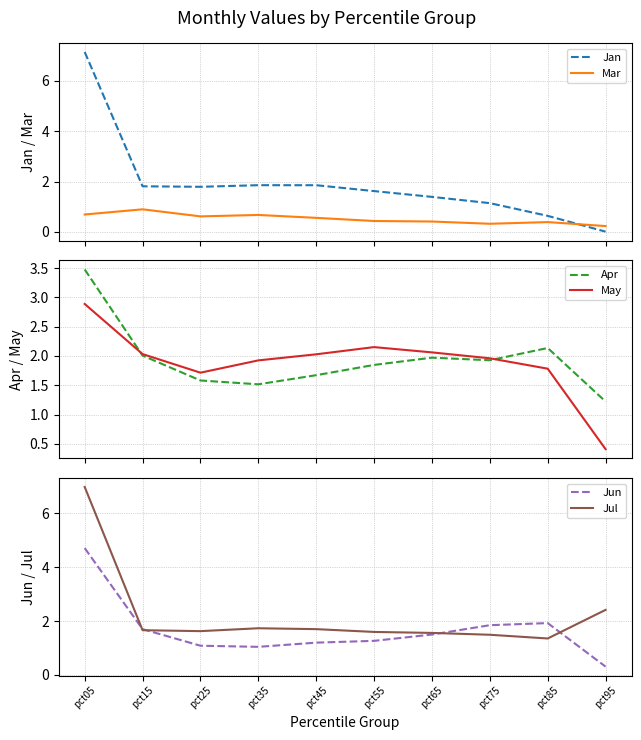

Read the Mar value at pct45.

0.6